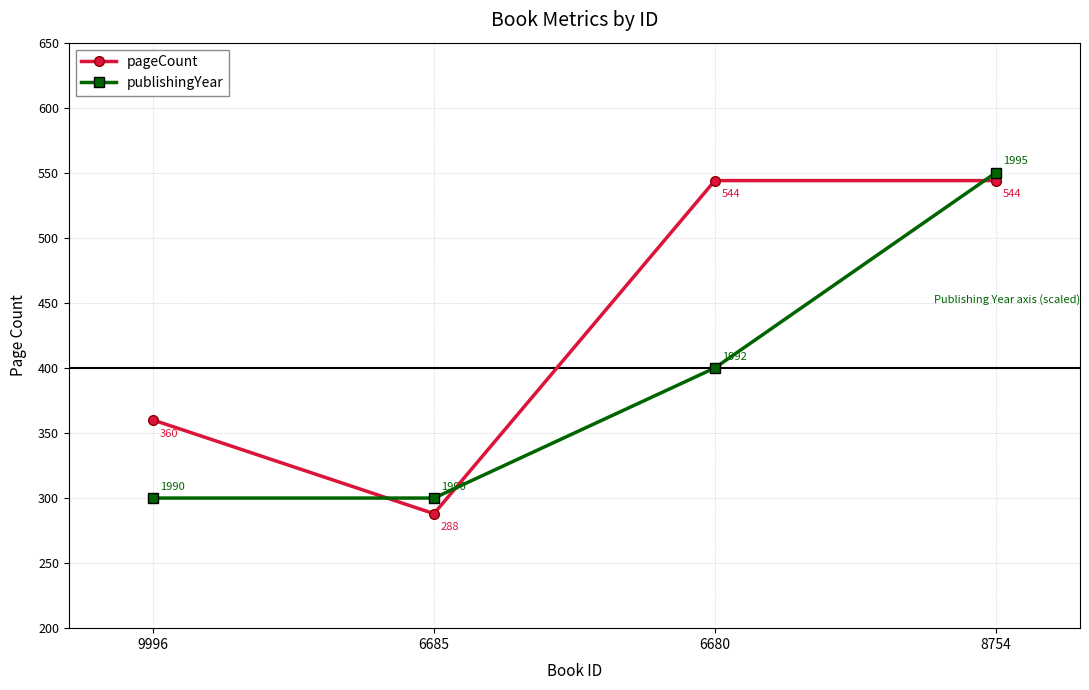

Where is the first local minimum for pageCount?

6685